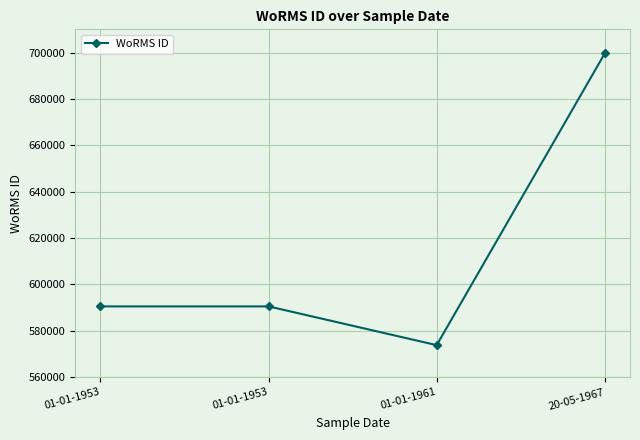

How many interior local valleys (lower than both neighbors) does the data have?

1